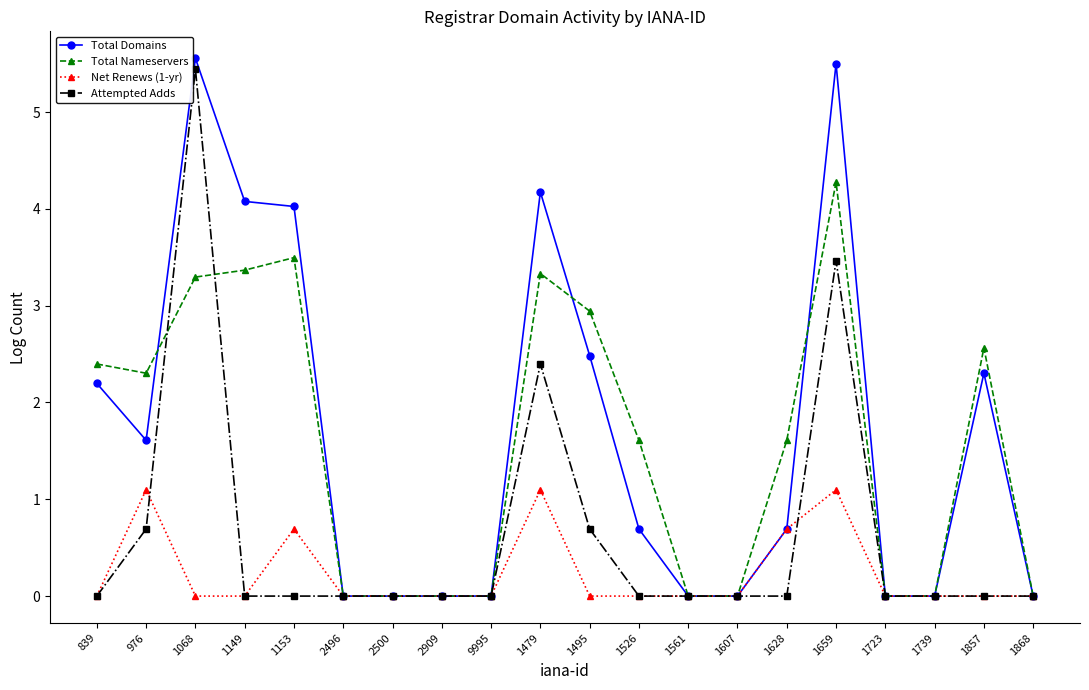

What is the average value of the Total Nameservers series?

1.6